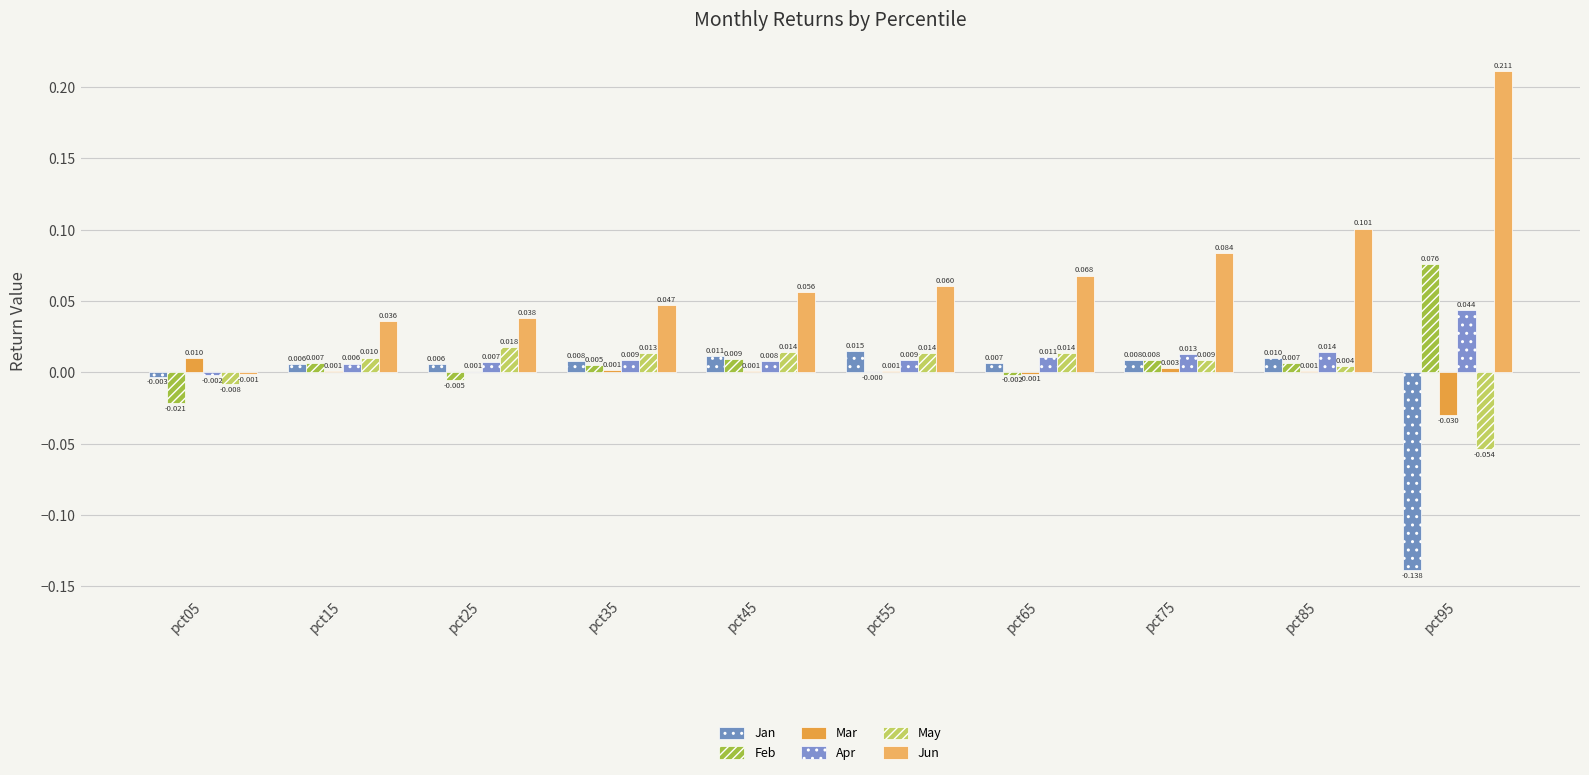

What is the total value across all series at pct95?

0.1